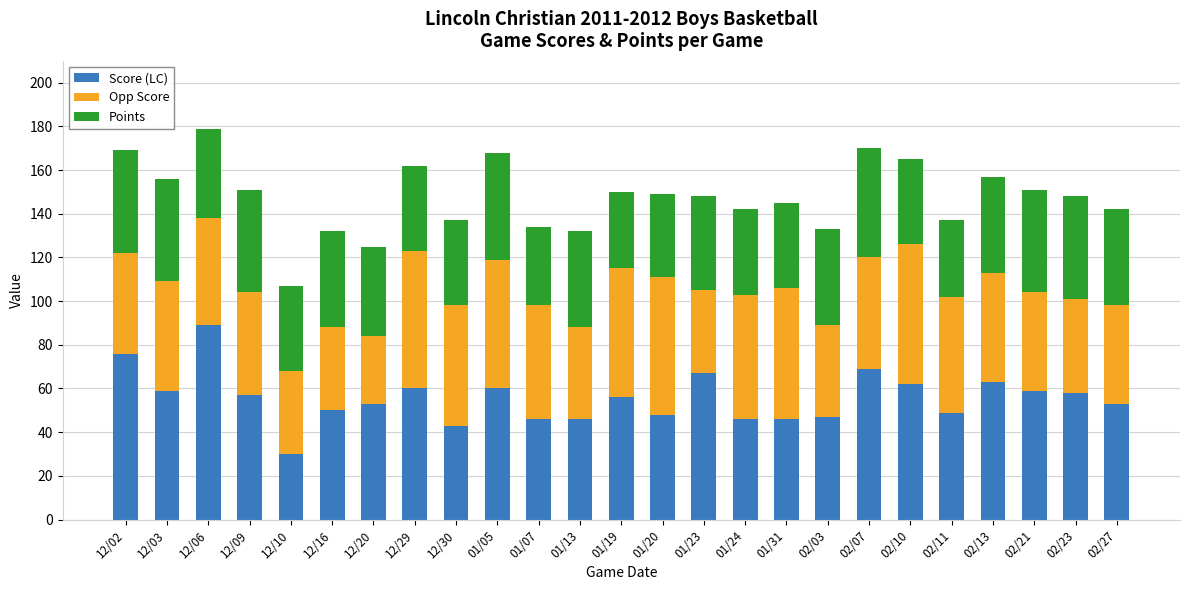

Which category has the highest value in the Score (LC) series?

12/06